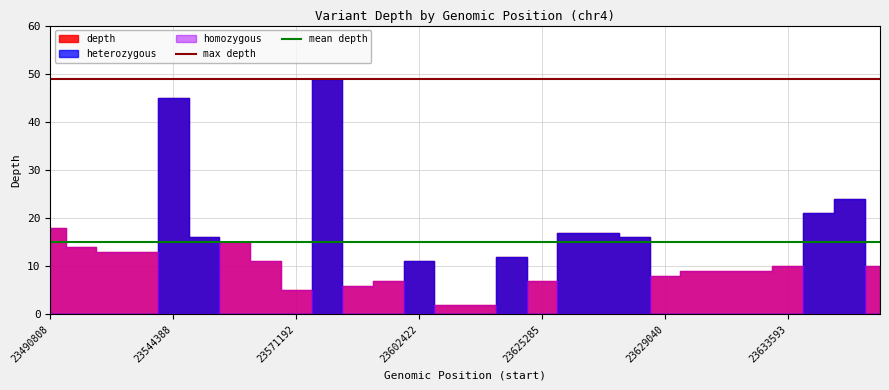

The mean depth series shows 22 at 23633593. True or false?

False